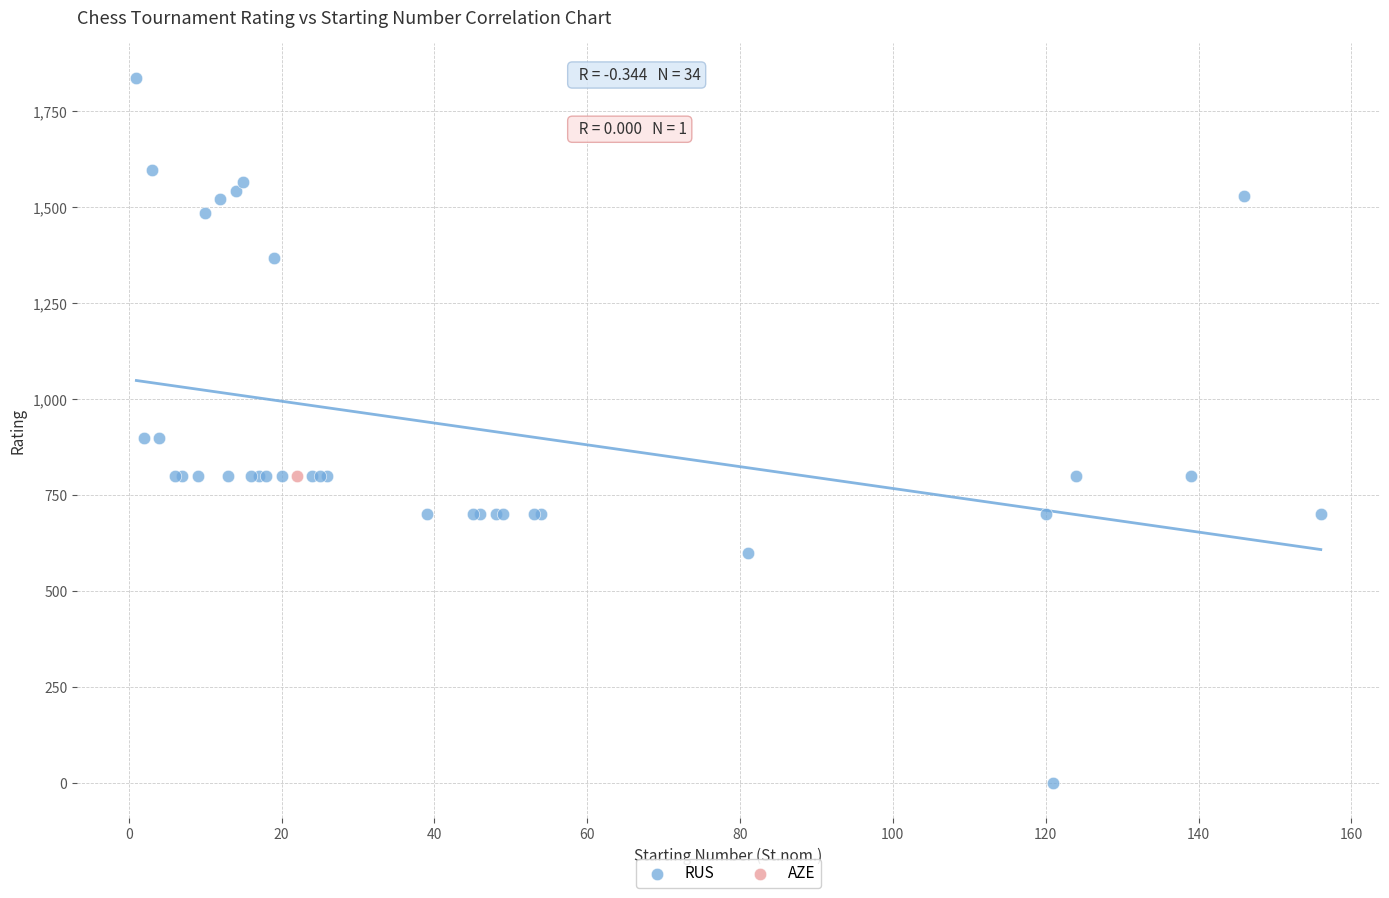

What are all the series names shown in the legend?

RUS, AZE